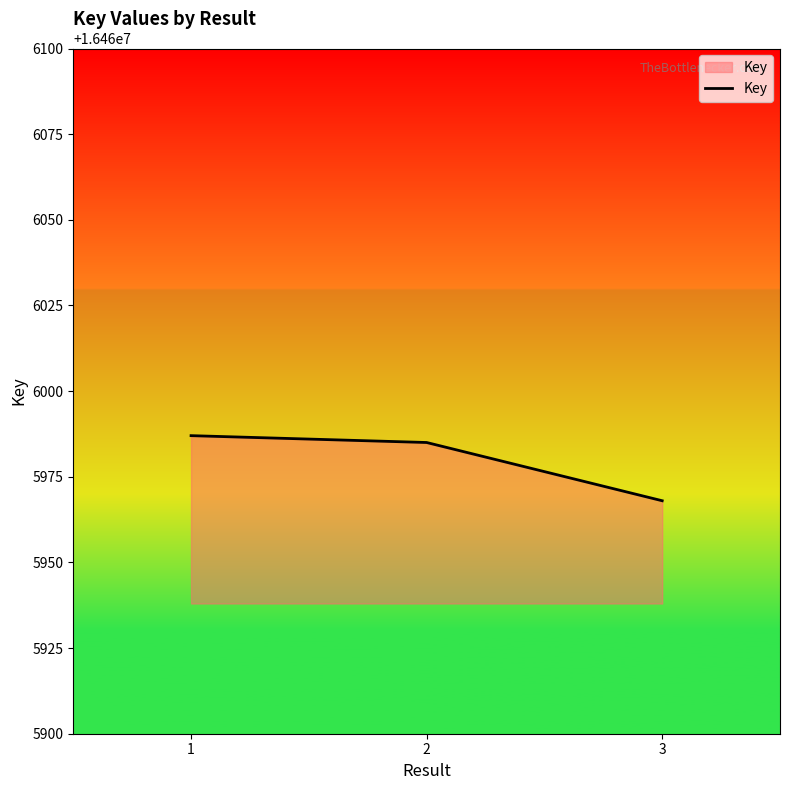

Which category has the highest value across all series?

1